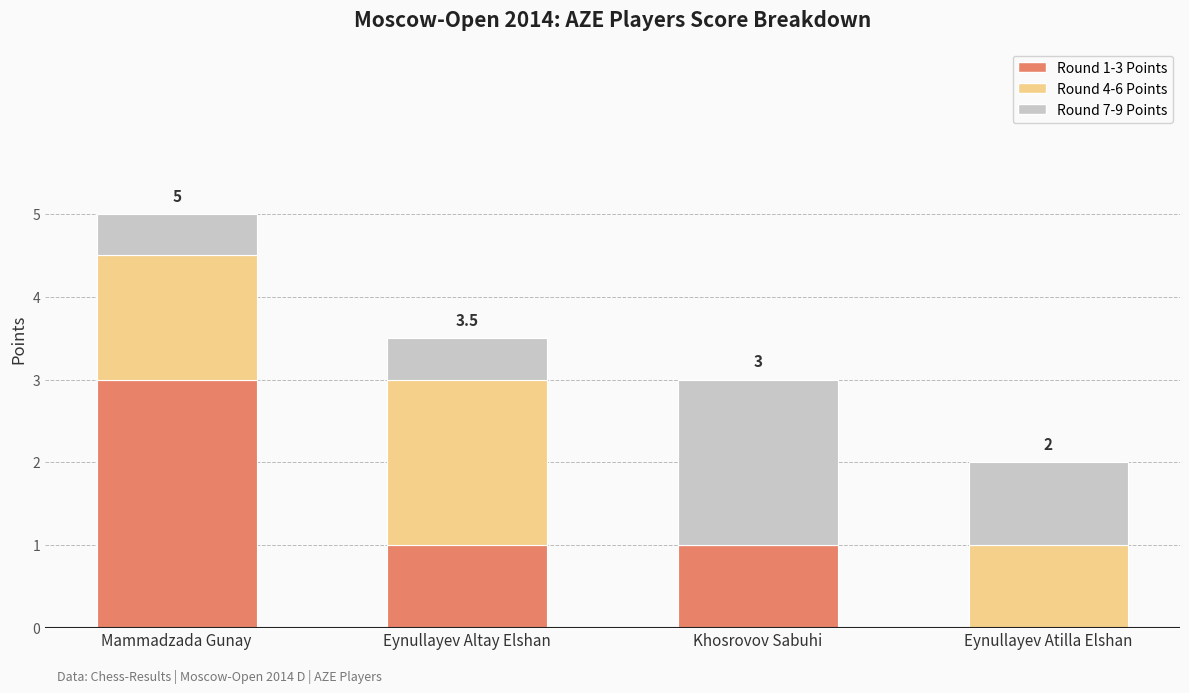

What is the total value across all series at Eynullayev Altay Elshan?

3.5